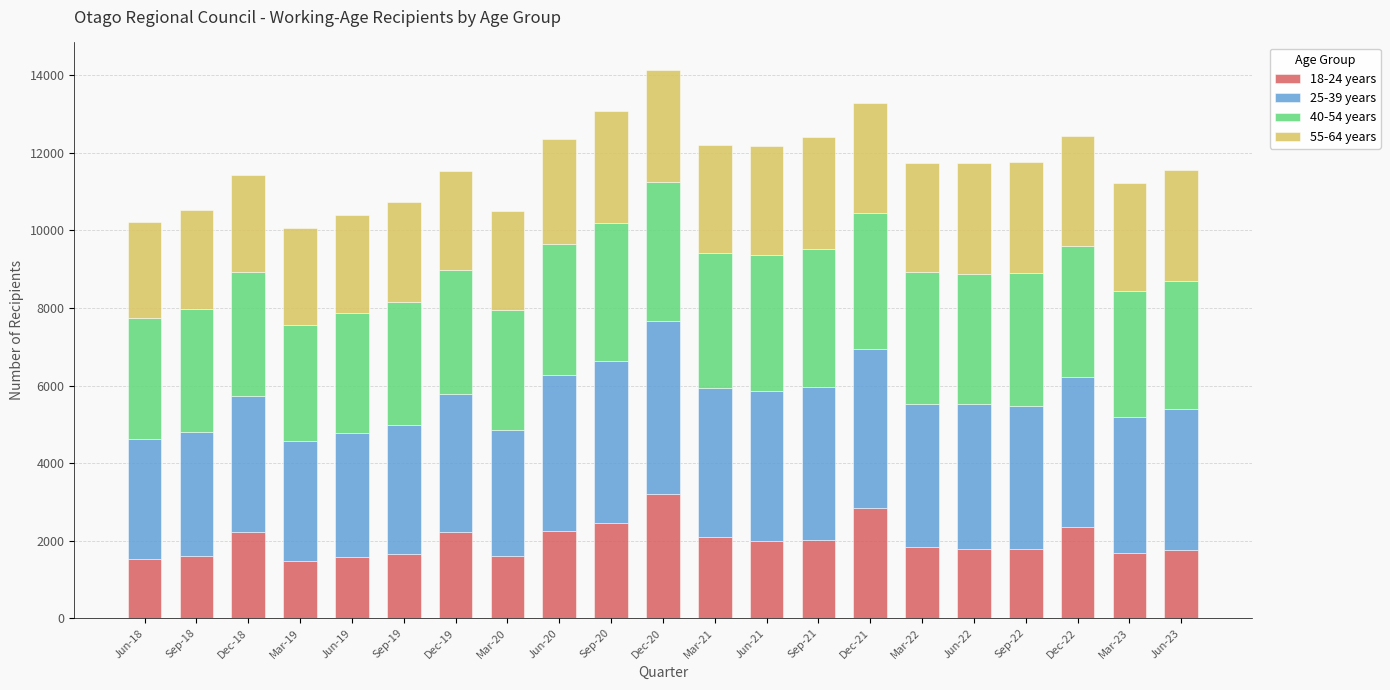

How many bars are there in total?

21